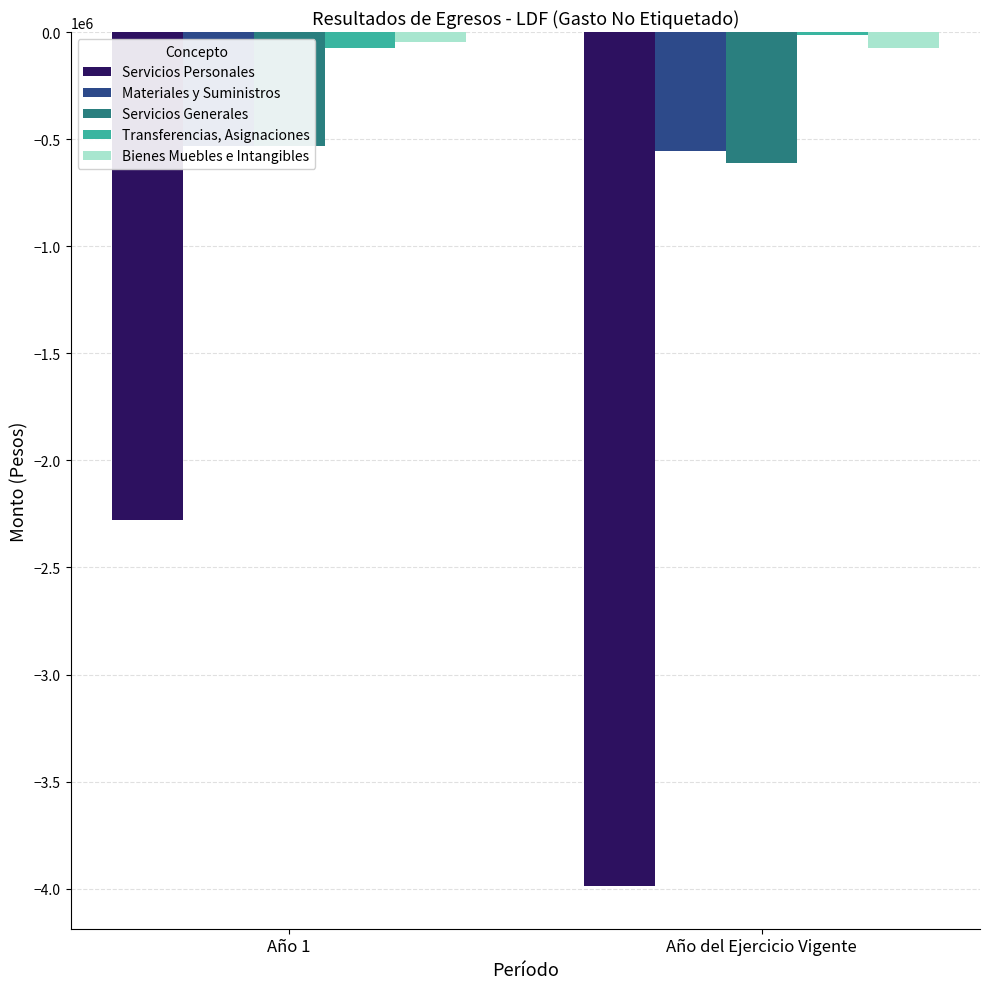

Reading right to left, what are all the values shown in this chart?

Servicios Personales: Año del Ejercicio Vigente=-3987317.2	Año 1=-2279116.8
Materiales y Suministros: Año del Ejercicio Vigente=-555871.2	Año 1=-531829.6
Servicios Generales: Año del Ejercicio Vigente=-613483.8	Año 1=-532767.8
Transferencias, Asignaciones: Año del Ejercicio Vigente=-16223.5	Año 1=-76752.0
Bienes Muebles e Intangibles: Año del Ejercicio Vigente=-74442.0	Año 1=-44800.0